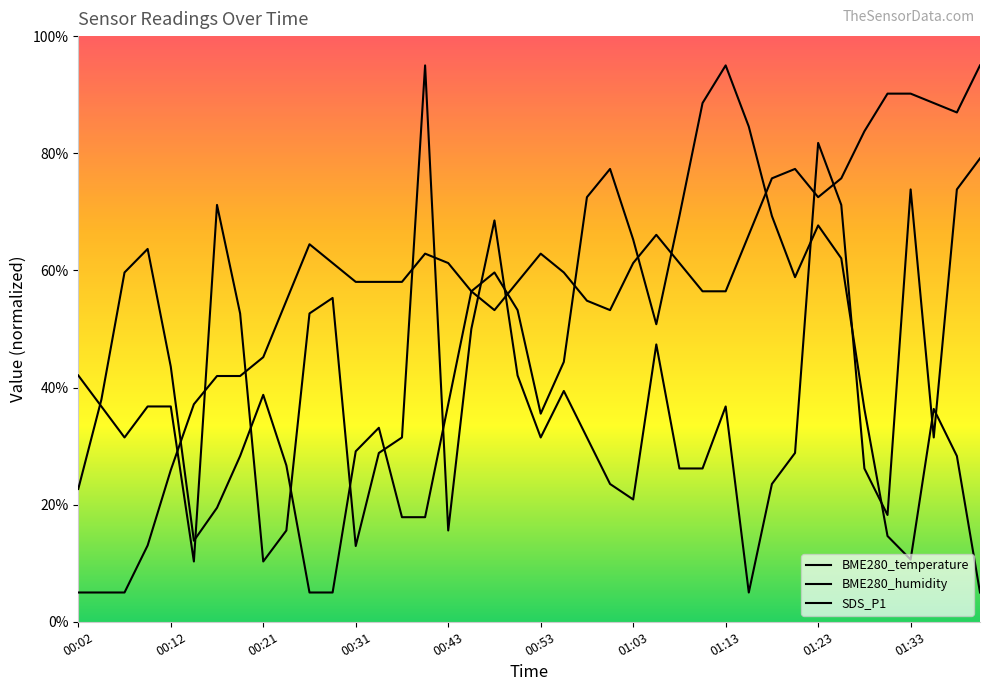

Does the chart have visible grid lines?

No